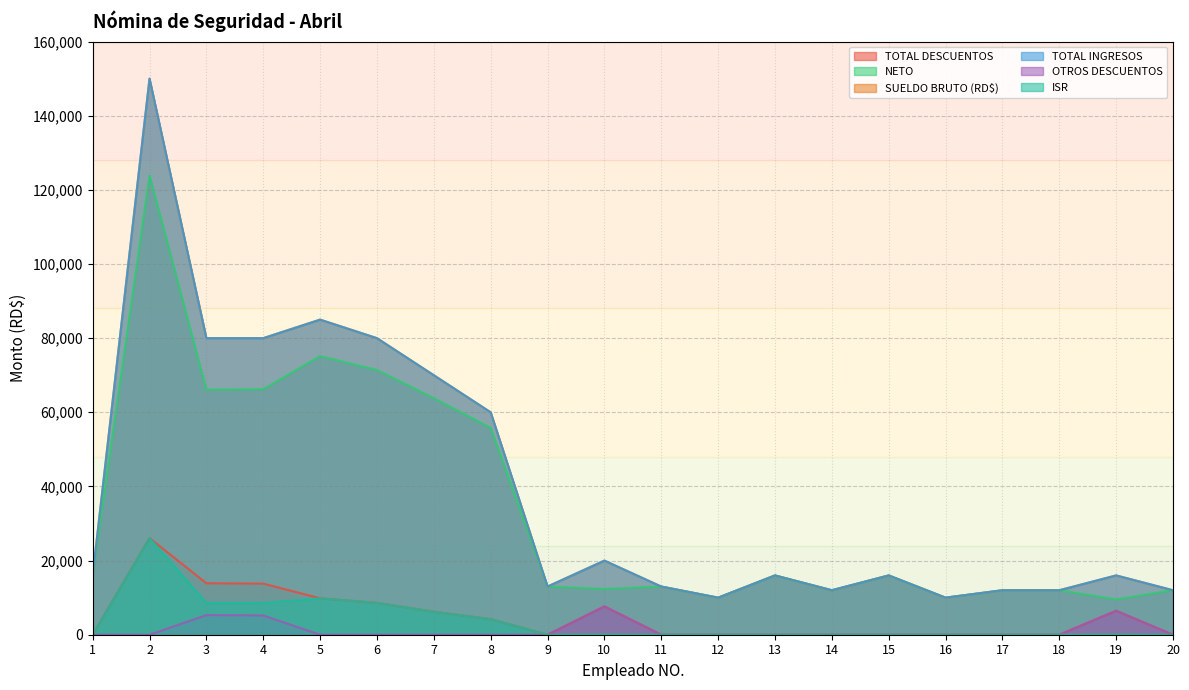

Which category has the highest value in the ISR series?

2